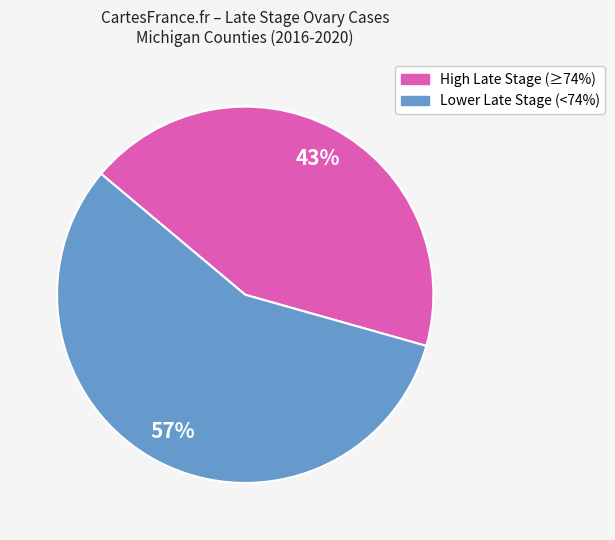

Does any single category account for the majority?

Yes